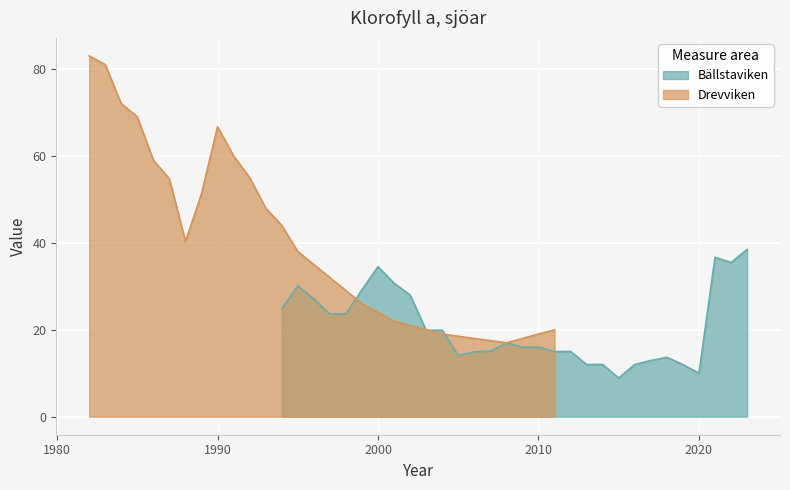

What is the difference between the maximum and minimum values in the Bällstaviken series?

29.6